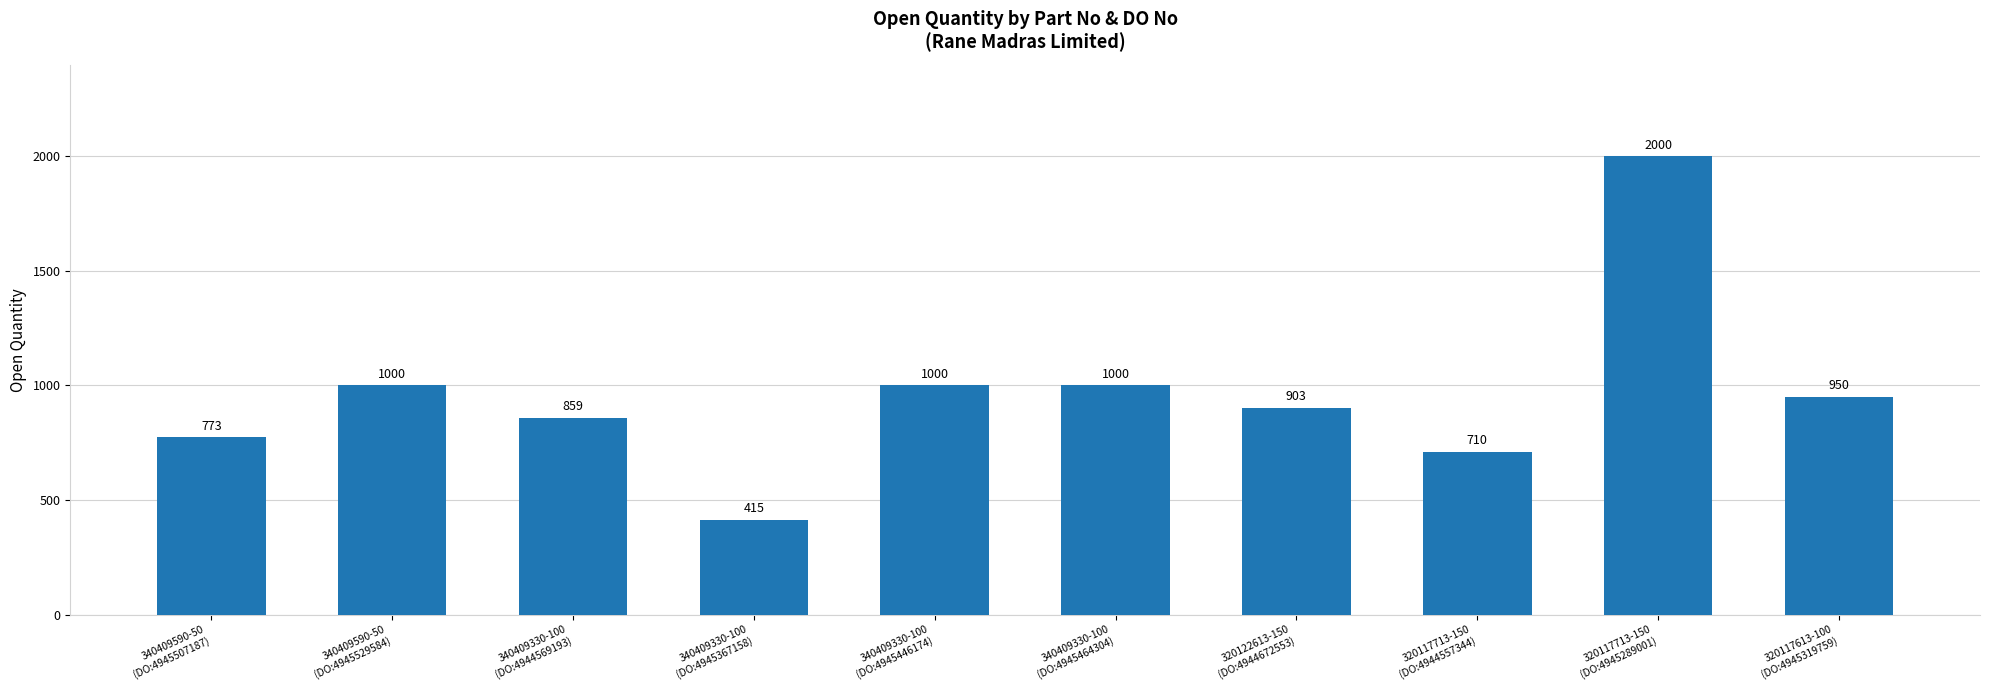

Where does the data first go above 950?

340409590-50
(DO:4945529584)